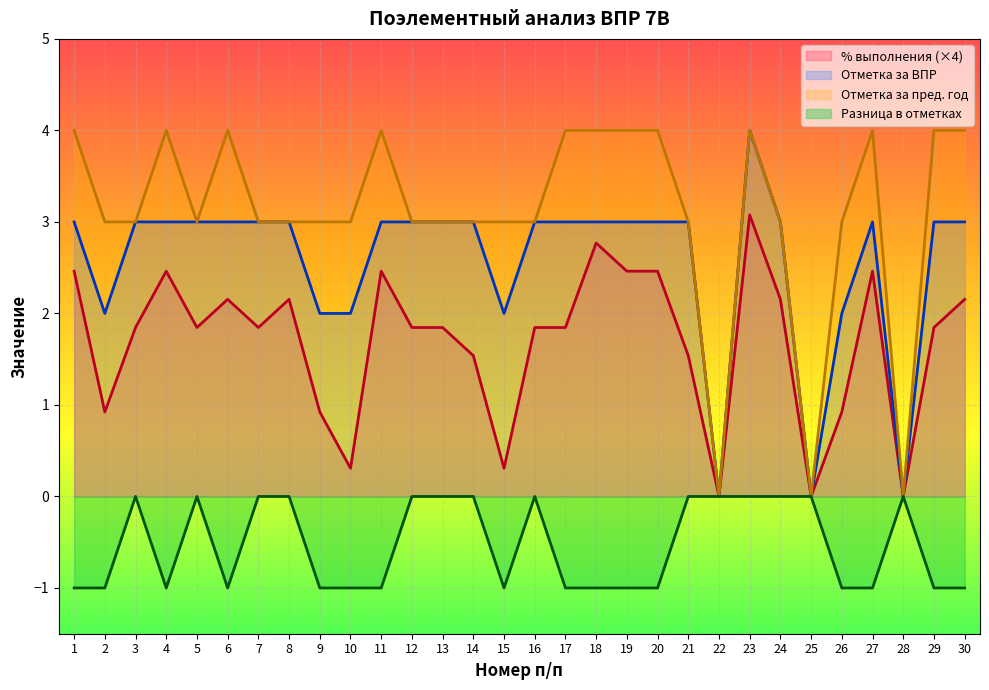

Reading right to left, what are all the values shown in this chart?

% выполнения: 2.2	1.8	0.0	2.5	0.9	0.0	2.2	3.1	0.0	1.5	2.5	2.5	2.8	1.8	1.8	0.3	1.5	1.8	1.8	2.5	0.3	0.9	2.2	1.8	2.2	1.8	2.5	1.8	0.9	2.5
отметка за ВПР: 3.0	3.0	0.0	3.0	2.0	0.0	3.0	4.0	0.0	3.0	3.0	3.0	3.0	3.0	3.0	2.0	3.0	3.0	3.0	3.0	2.0	2.0	3.0	3.0	3.0	3.0	3.0	3.0	2.0	3.0
отметка за пред.год: 4.0	4.0	0.0	4.0	3.0	0.0	3.0	4.0	0.0	3.0	4.0	4.0	4.0	4.0	3.0	3.0	3.0	3.0	3.0	4.0	3.0	3.0	3.0	3.0	4.0	3.0	4.0	3.0	3.0	4.0
разница в отметках: -1.0	-1.0	0.0	-1.0	-1.0	0.0	0.0	0.0	0.0	0.0	-1.0	-1.0	-1.0	-1.0	0.0	-1.0	0.0	0.0	0.0	-1.0	-1.0	-1.0	0.0	0.0	-1.0	0.0	-1.0	0.0	-1.0	-1.0